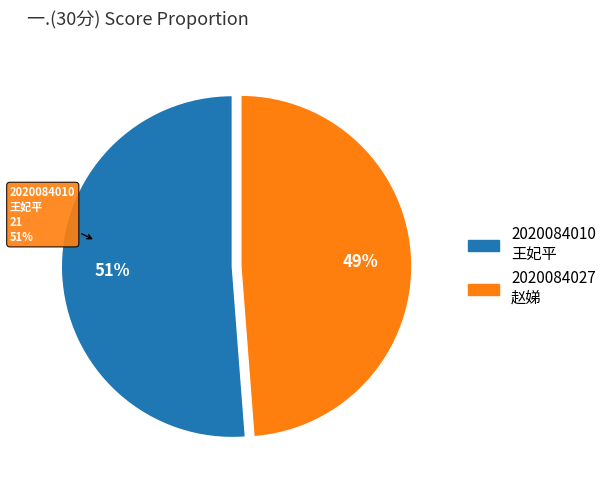

Does 2020084027
赵娣 account for over 50% of the chart?

No